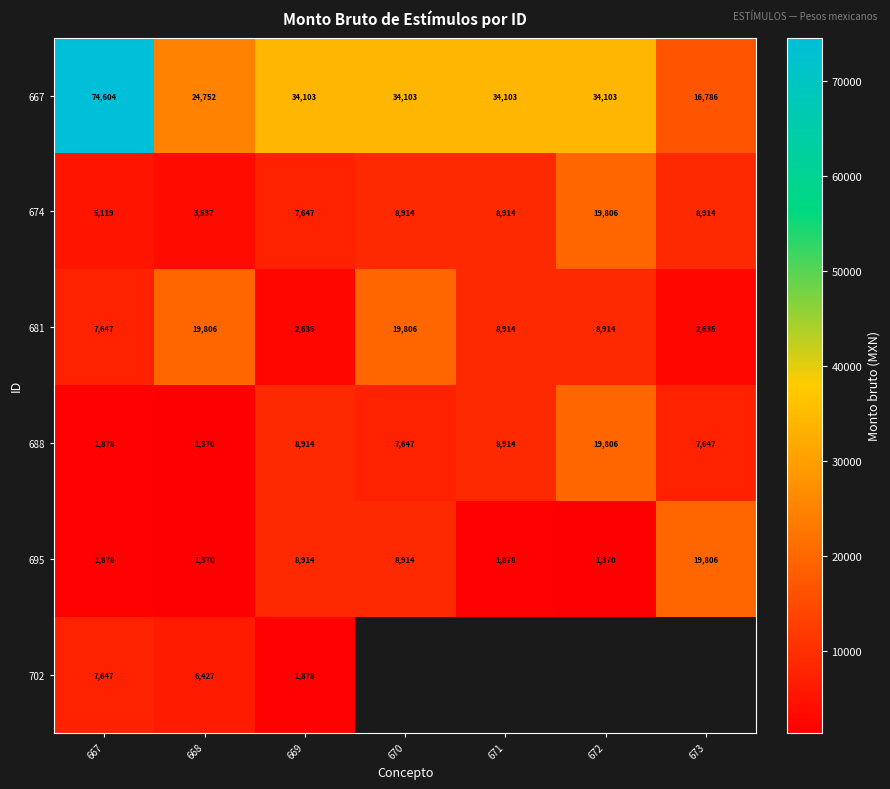

Is the value of 681 at 673 greater than the value of 667 at 668?

No